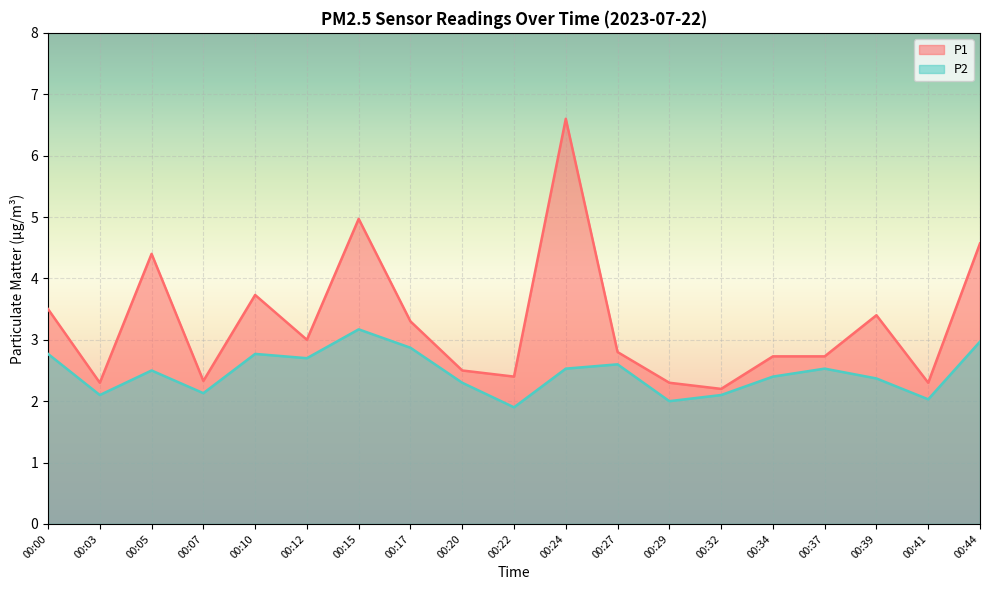

Does the chart display data point markers on the line(s)?

No